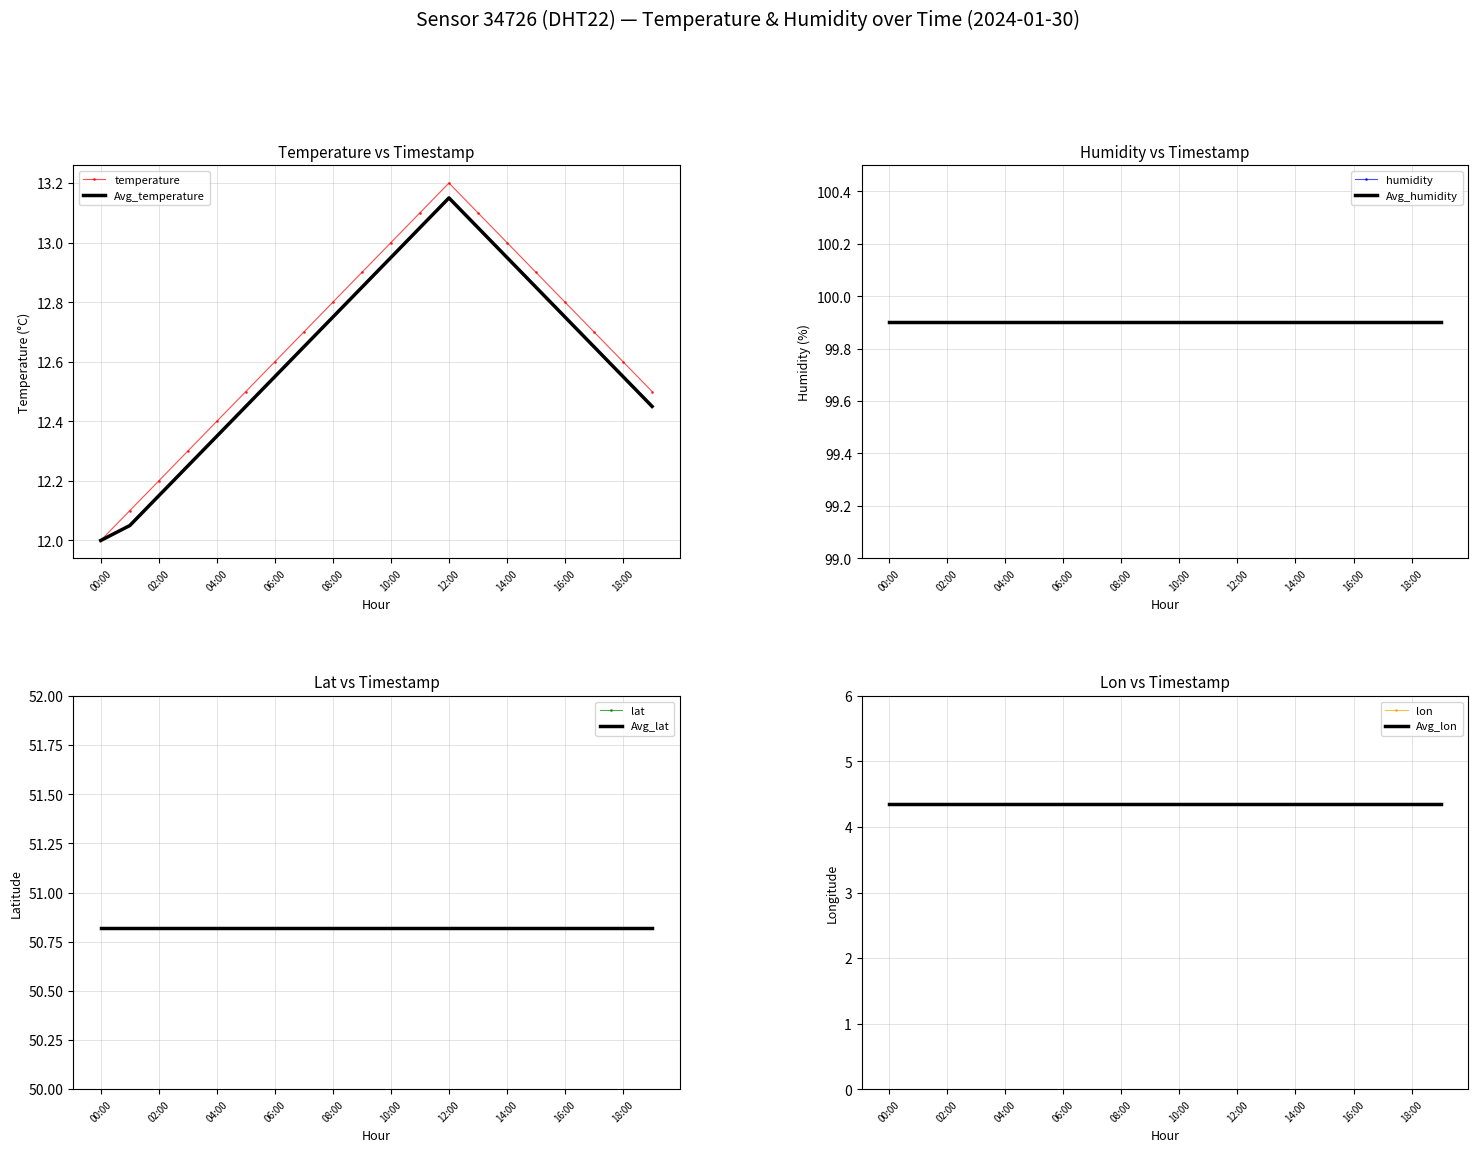

The Avg_temperature series shows 23.3 at 10:00. True or false?

False